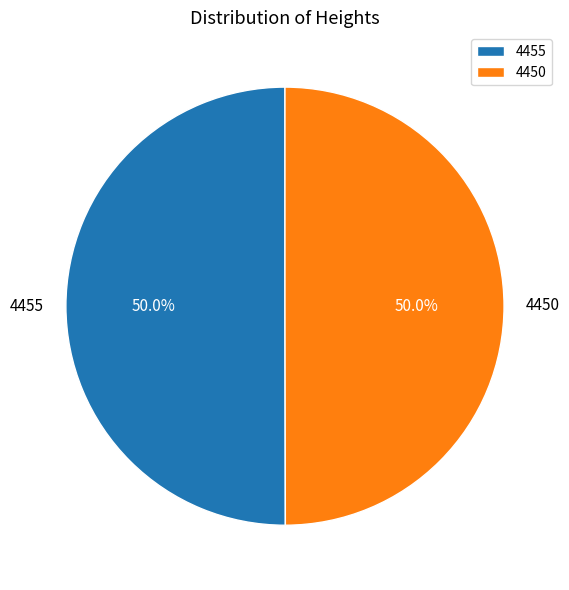

What is the ratio of the value at 4450 to the value at 4455?

1.0